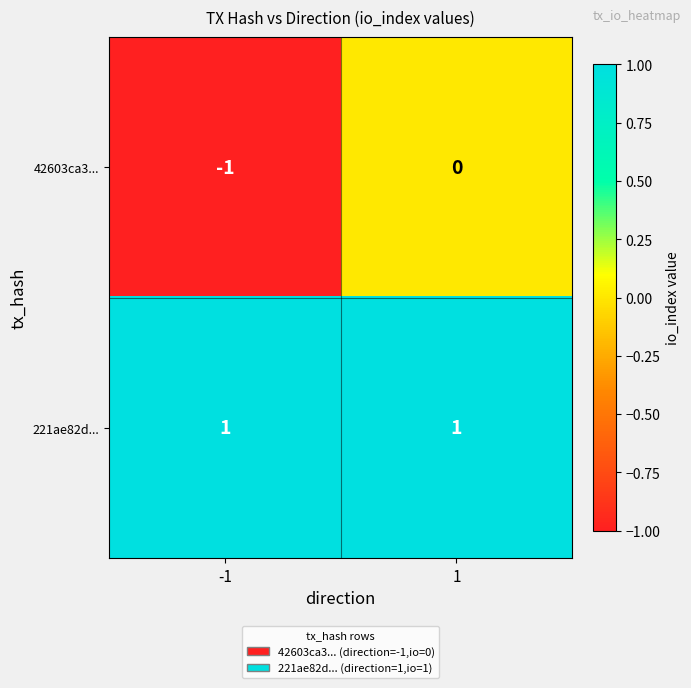

Which series has the widest spread of values?

42603ca3...